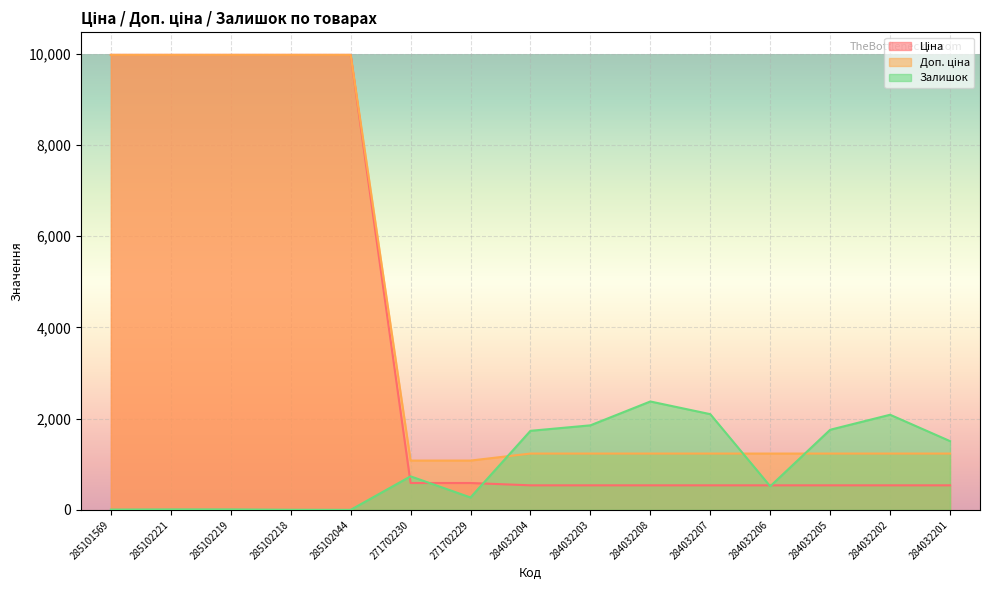

What is the maximum value for Доп. ціна?

9975.0